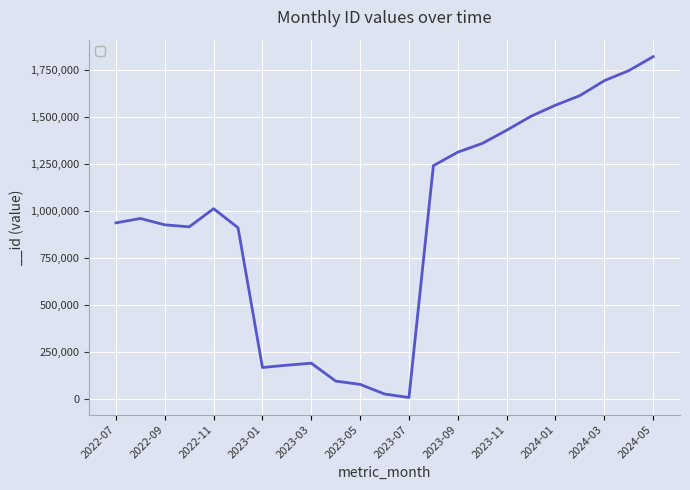

What is the difference between the maximum and minimum values?

1813078